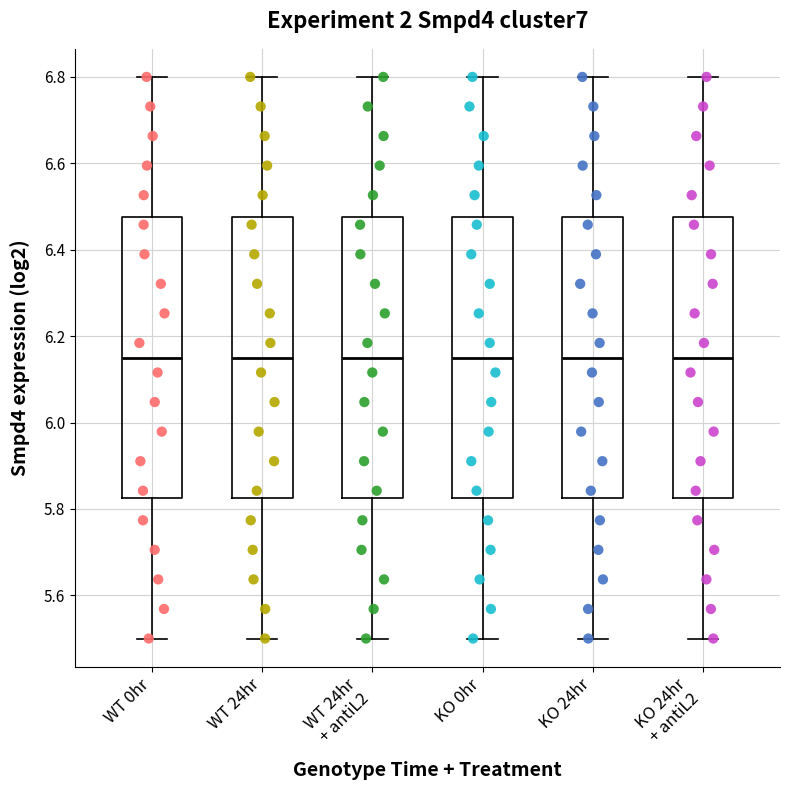

Reading left to right, read every box against the y-axis: the position of its median line, the range the box covers, and the ends of its whiskers. The values are not printed on the chart, so give them approximately, as read against the axis.

WT 0hr: median 6.16, box 5.82 to 6.48, whiskers 5.50 to 6.80
WT 24hr: median 6.16, box 5.82 to 6.48, whiskers 5.50 to 6.80
WT 24hr + antiL2: median 6.16, box 5.82 to 6.48, whiskers 5.50 to 6.80
KO 0hr: median 6.16, box 5.82 to 6.48, whiskers 5.50 to 6.80
KO 24hr: median 6.16, box 5.82 to 6.48, whiskers 5.50 to 6.80
KO 24hr + antiL2: median 6.16, box 5.82 to 6.48, whiskers 5.50 to 6.80